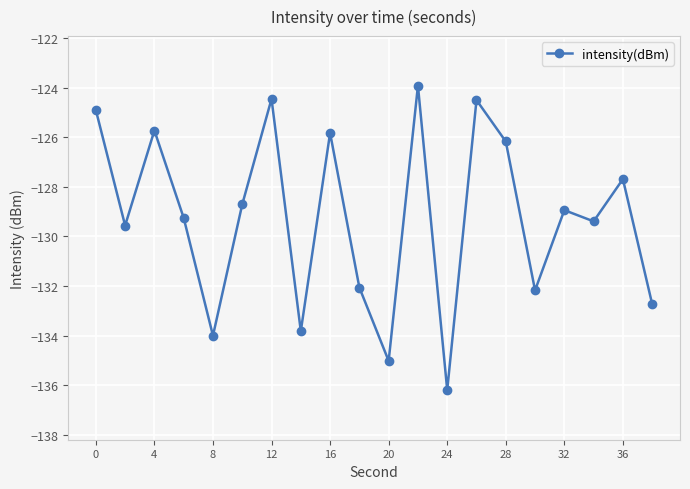

How many data points does each series have?

20